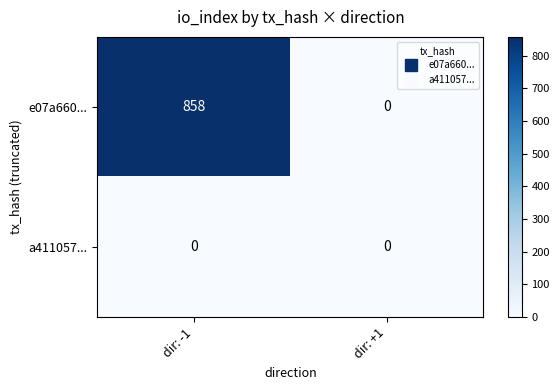

Reading right to left, extract all data points from this chart.

e07a660...: dir: +1=0	dir: -1=858
a411057...: dir: +1=0	dir: -1=0